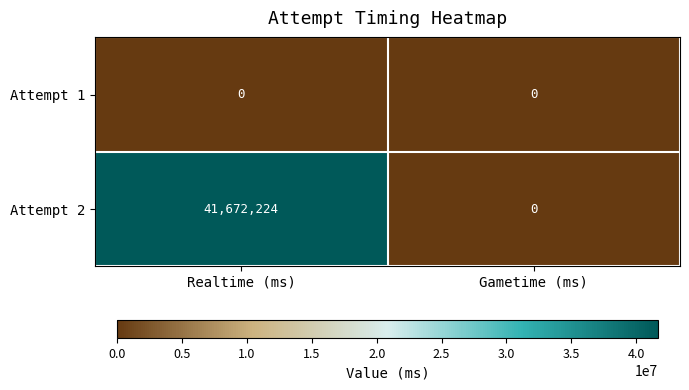

True or false: Attempt 2 has a value of -25480977 at Gametime (ms).

False